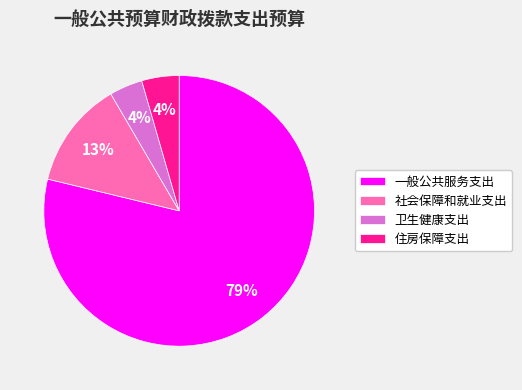

Does any single category account for the majority?

Yes